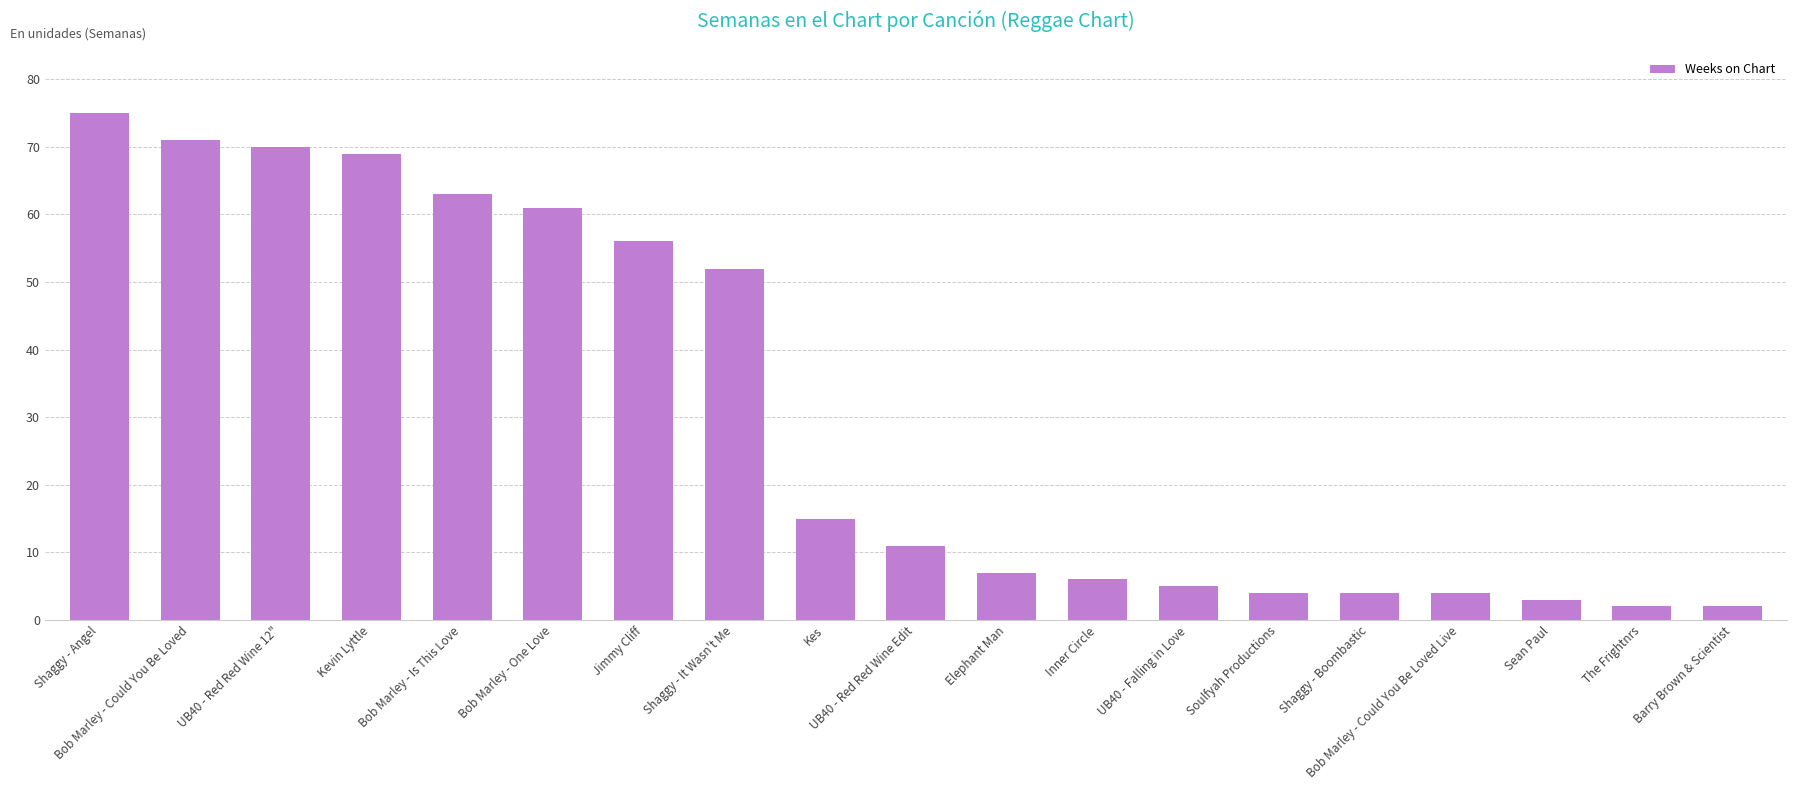

What position from the right is Bob Marley - Could You Be Loved Live?

4